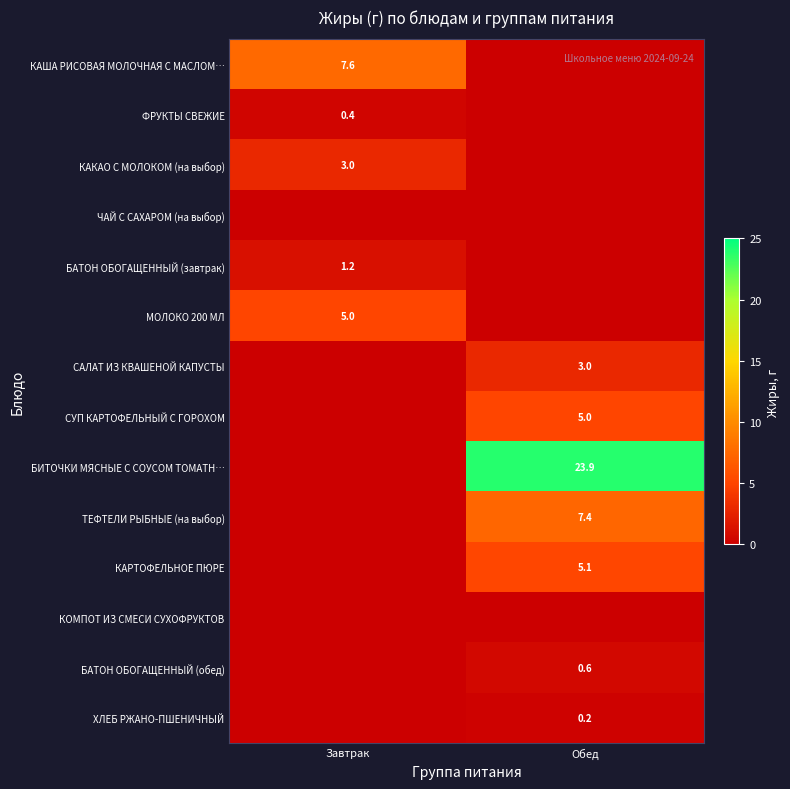

Is it true that БАТОН ОБОГАЩЕННЫЙ (завтрак) equals 1.7 at Завтрак?

False